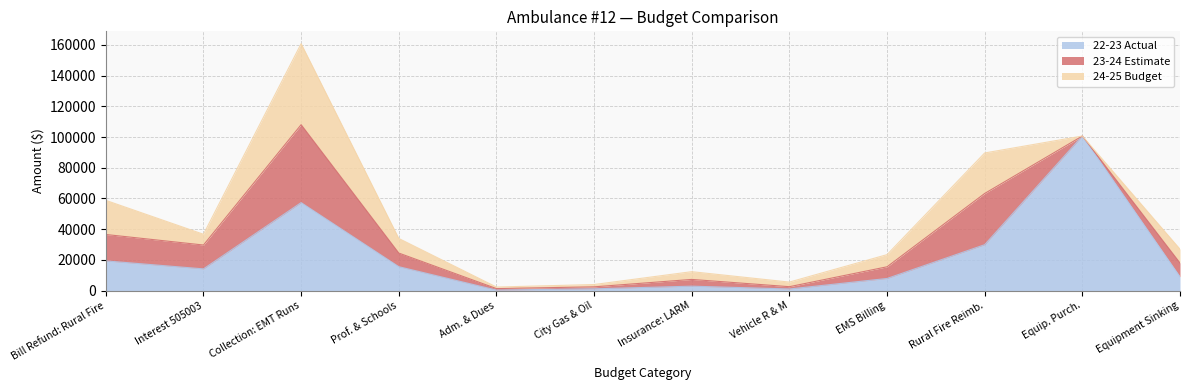

Reading left to right, extract all data points from this chart.

22-23 Actual: Bill Refund: Rural Fire=19358	Interest 505003=14160	Collection: EMT Runs=57312	Prof. & Schools=15591	Adm. & Dues=360	City Gas & Oil=1167	Insurance: LARM=2906	Vehicle R & M=1064	EMS Billing=7910	Rural Fire Reimb.=29914	Equip. Purch.=100682	Equipment Sinking=9000
23-24 Estimate: Bill Refund: Rural Fire=17200	Interest 505003=15537	Collection: EMT Runs=50750	Prof. & Schools=8873	Adm. & Dues=965	City Gas & Oil=1300	Insurance: LARM=4390	Vehicle R & M=1500	EMS Billing=7613	Rural Fire Reimb.=33362	Equip. Purch.=0	Equipment Sinking=9000
24-25 Budget: Bill Refund: Rural Fire=22219	Interest 505003=7000	Collection: EMT Runs=52750	Prof. & Schools=9500	Adm. & Dues=1000	City Gas & Oil=1500	Insurance: LARM=5050	Vehicle R & M=3000	EMS Billing=7912	Rural Fire Reimb.=26375	Equip. Purch.=0	Equipment Sinking=9000